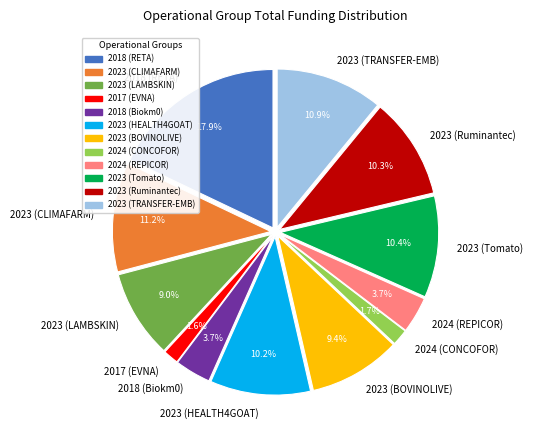

True or false: 2023 (Ruminantec) accounts for 10% of the total.

True